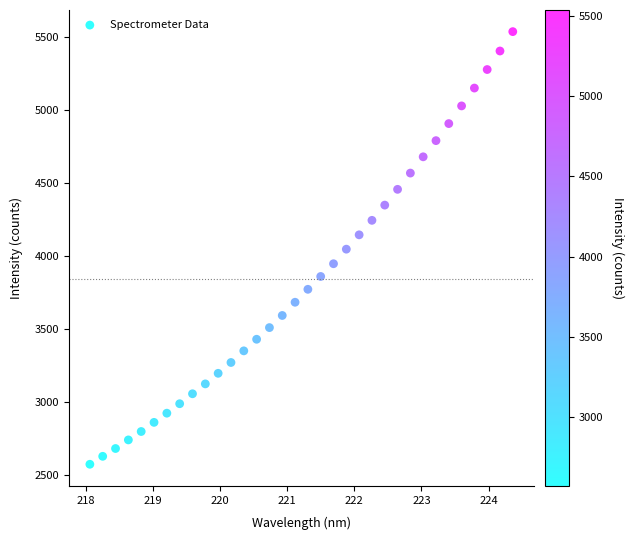

What is the range of Y values (max minus min)?

2964.1